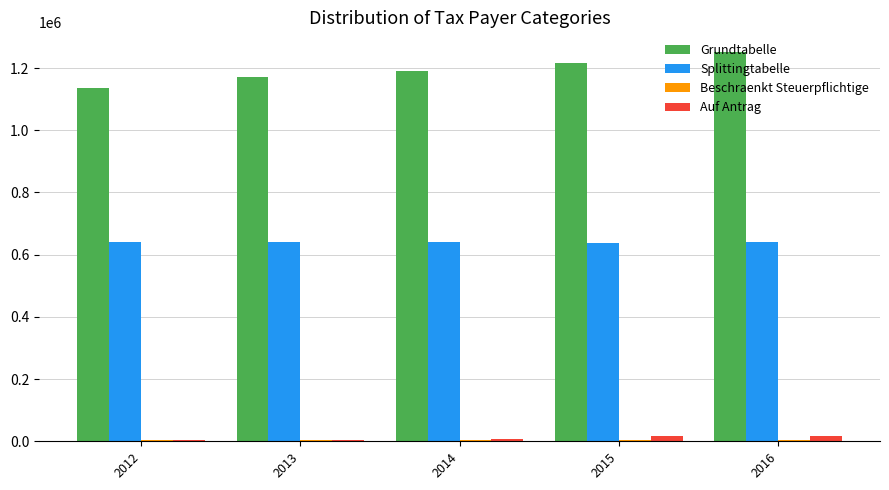

Which series has the largest total across all categories?

Grundtabelle